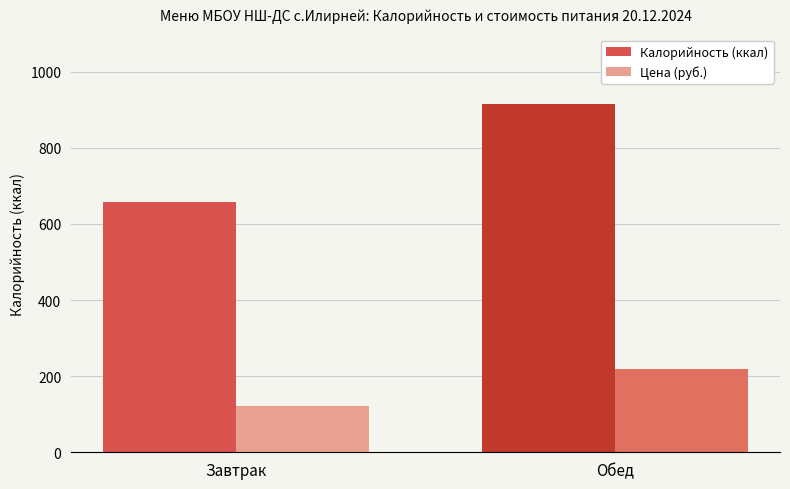

What is the lowest value of the Калорийность (ккал) series?

656.8